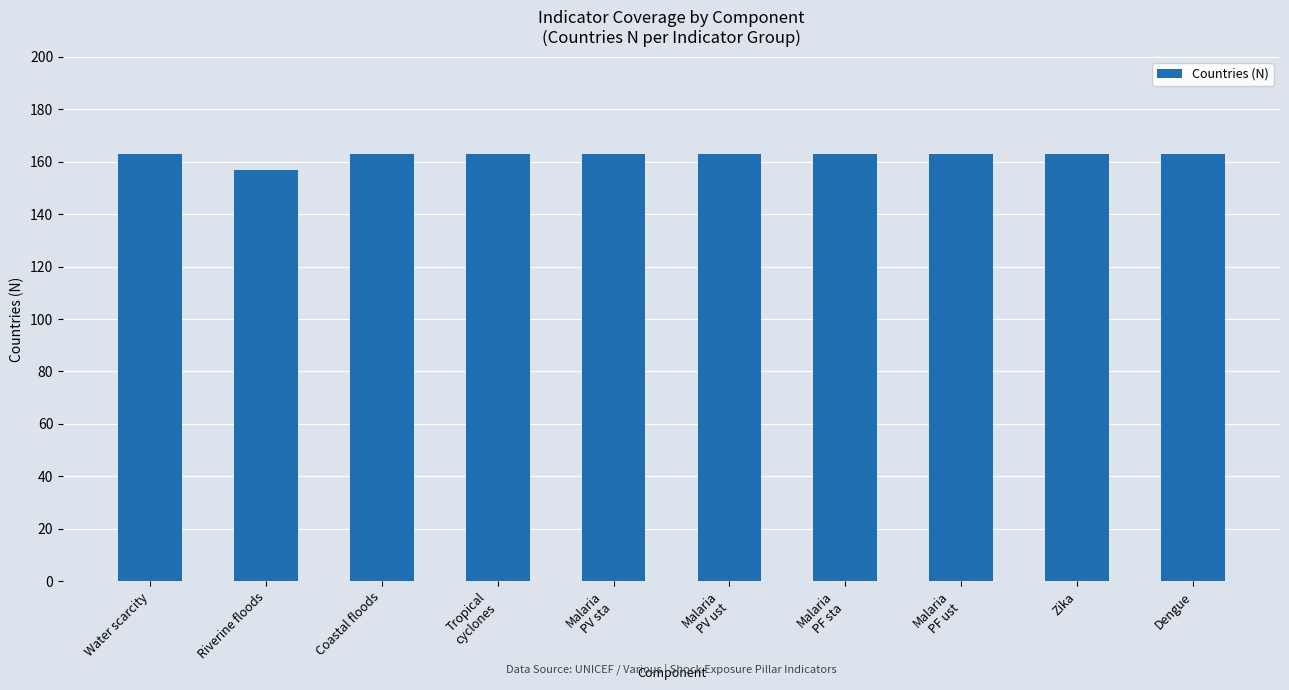

Is it true that the value at Malaria
PF sta is 35?

False